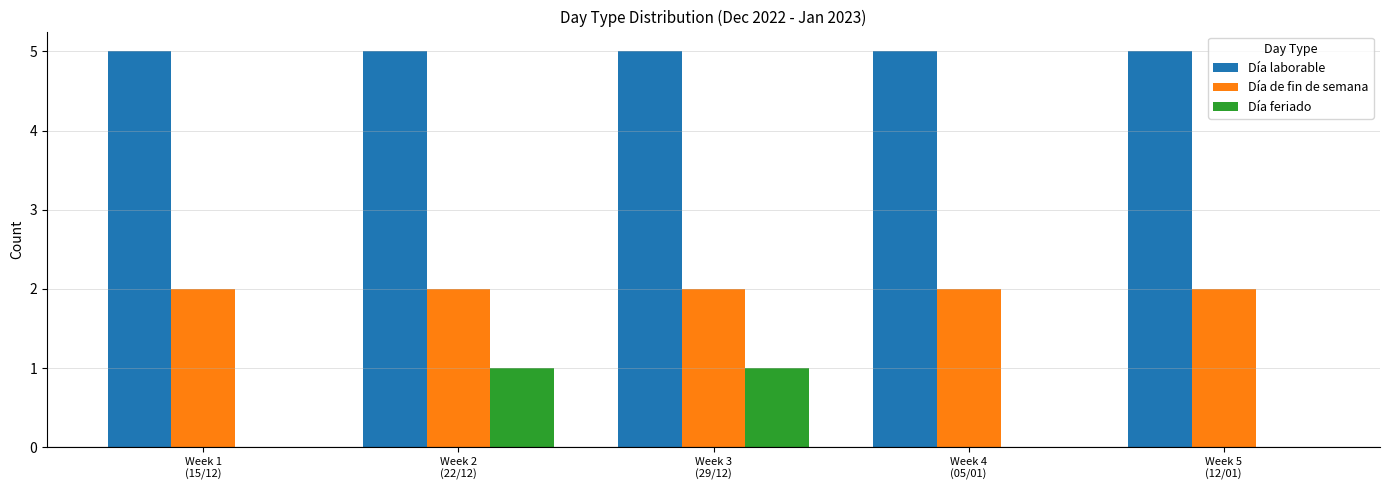

What is the sum of all Día laborable values?

25